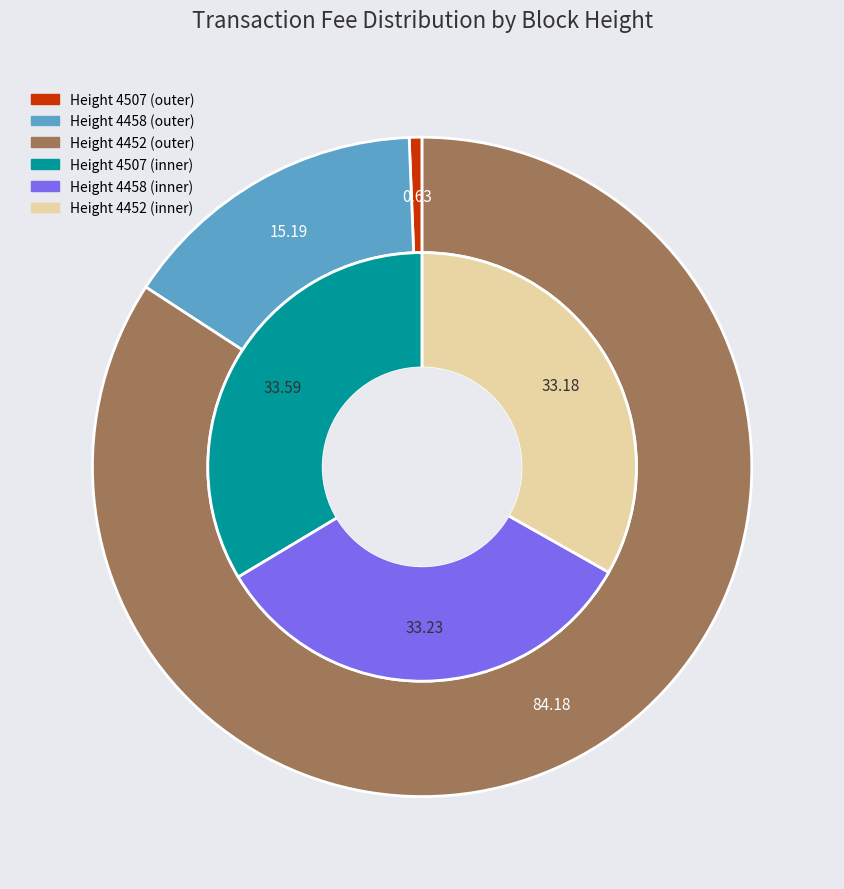

Is the sum of 4458 and 4452 greater than half?

Yes